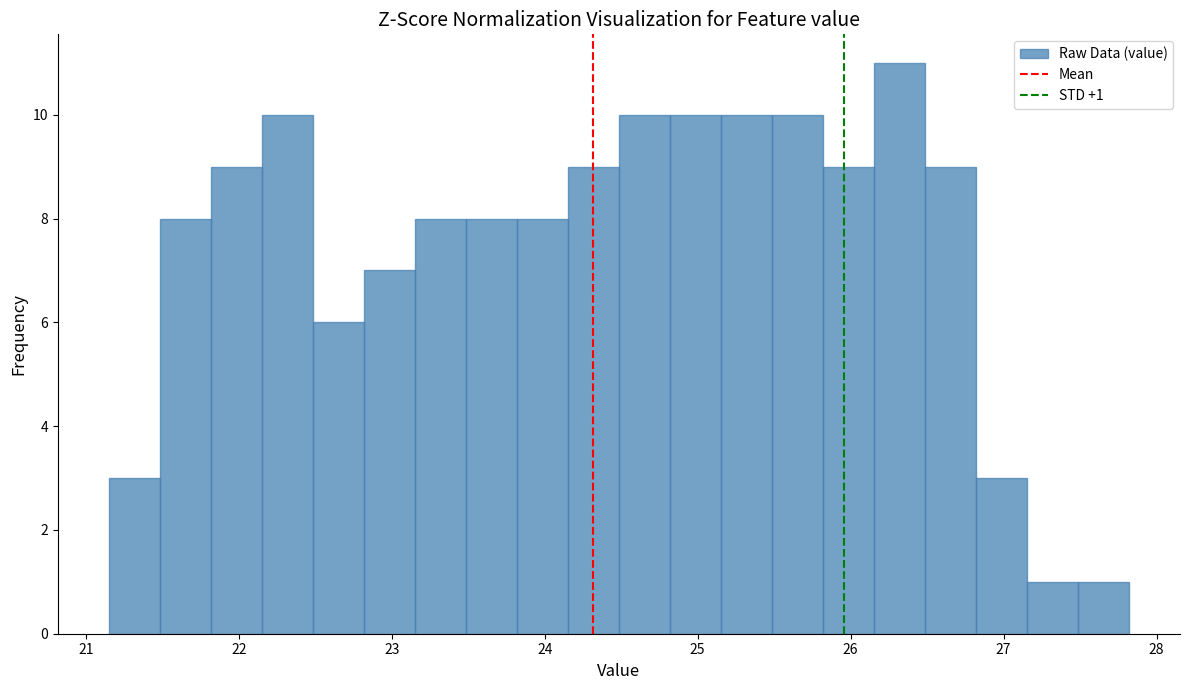

Read against the x-axis, roughly where is the centre of the tallest bar?

26.3